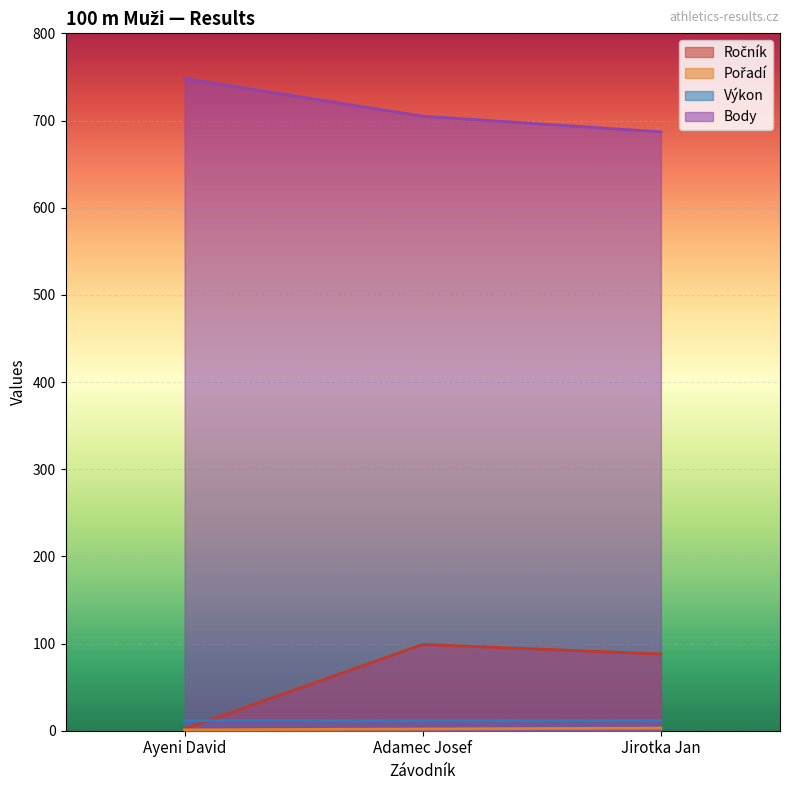

Reading left to right, what are all the values shown in this chart?

Ročník: Ayeni David=2.0	Adamec Josef=99.0	Jirotka Jan=88.0
Pořadí: Ayeni David=1.0	Adamec Josef=2.0	Jirotka Jan=3.0
Výkon: Ayeni David=11.5	Adamec Josef=11.7	Jirotka Jan=11.8
Body: Ayeni David=748.0	Adamec Josef=705.0	Jirotka Jan=687.0